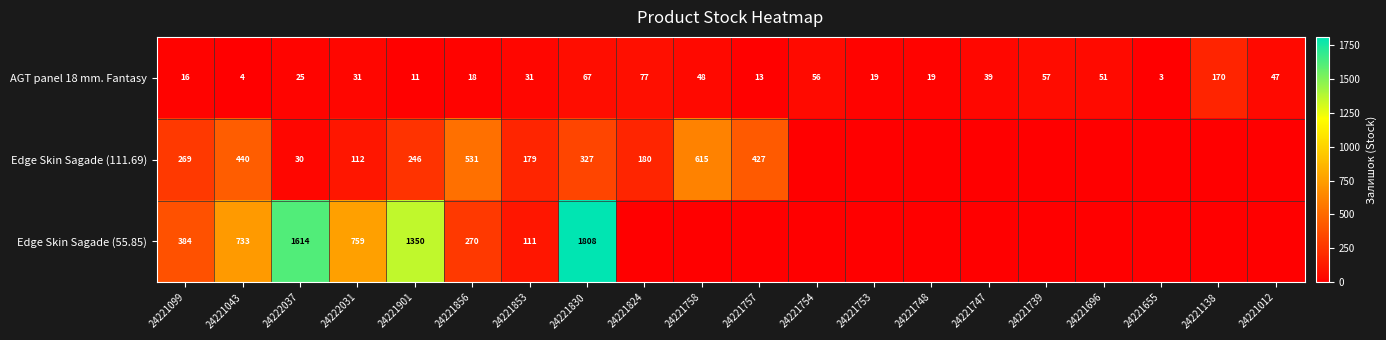

The Edge Skin Sagade (111.69) series shows 440 at 24221043. True or false?

True